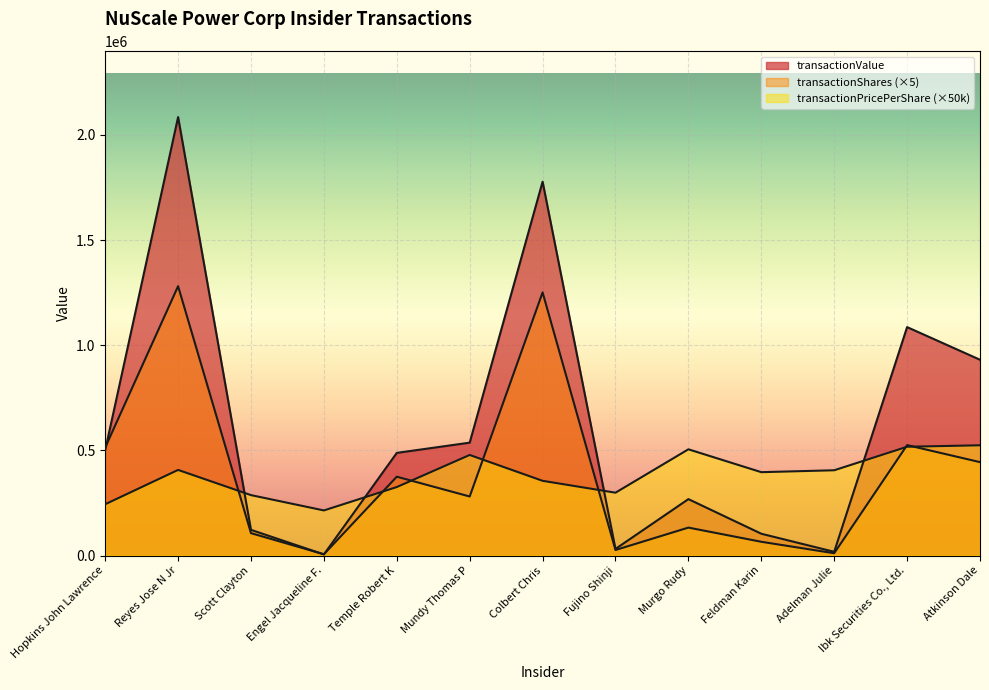

How many interior local peaks does the transactionShares series have?

5